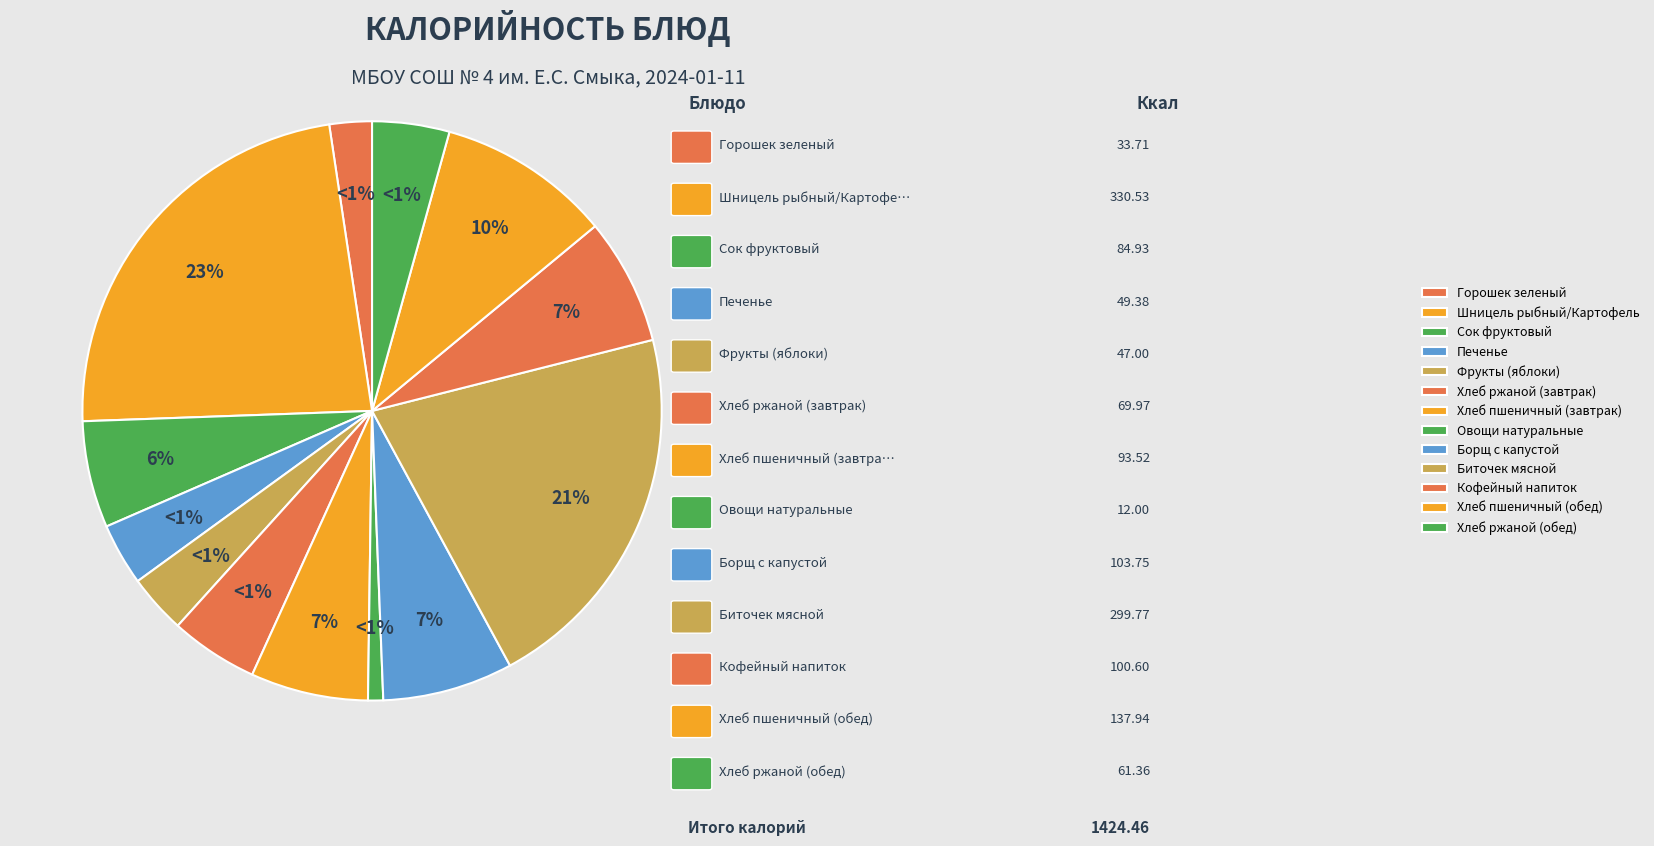

To the nearest percent, what is the difference between the Шницель рыбный/Картофель and Печенье slice percentages?

20%